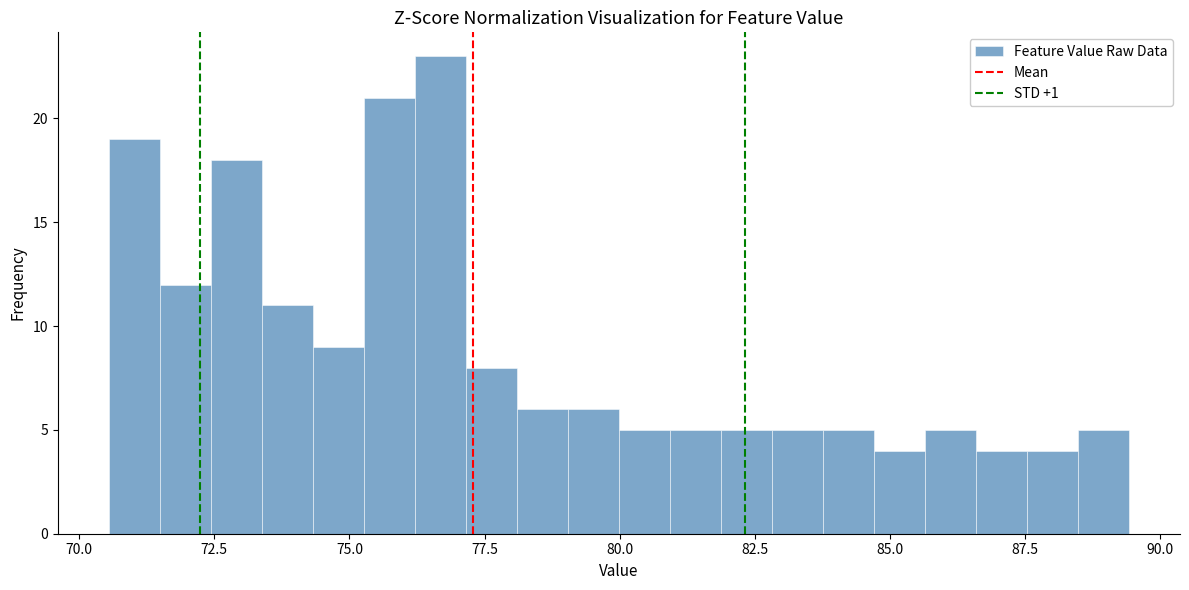

Read against the x-axis, roughly where is the centre of the tallest bar?

76.5